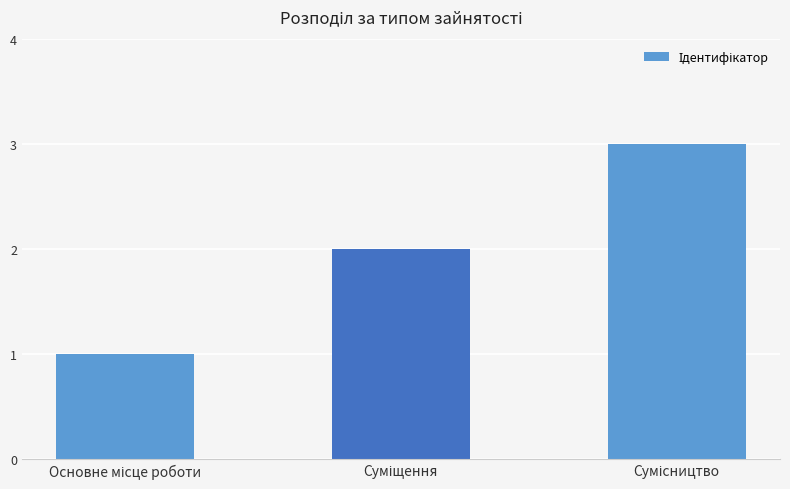

What is the difference between the maximum and minimum values?

2